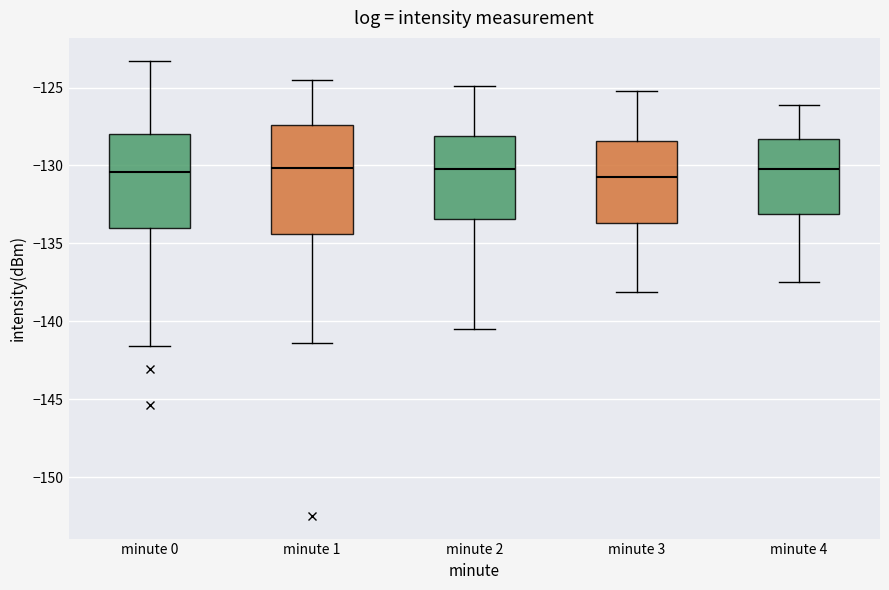

Comparing the boxes themselves (not the whiskers), which one is the tallest?

minute 1